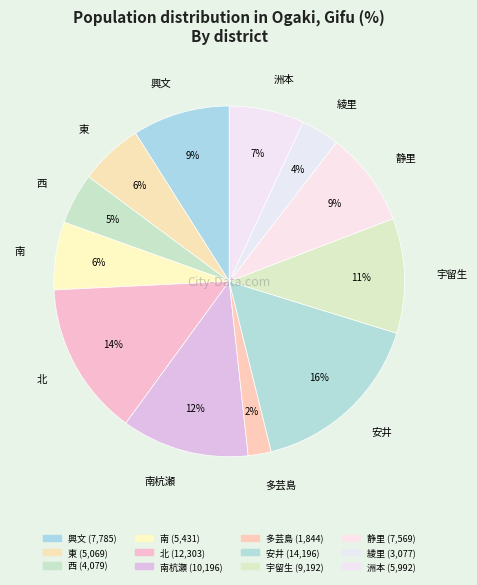

How many segments does this pie chart have?

12